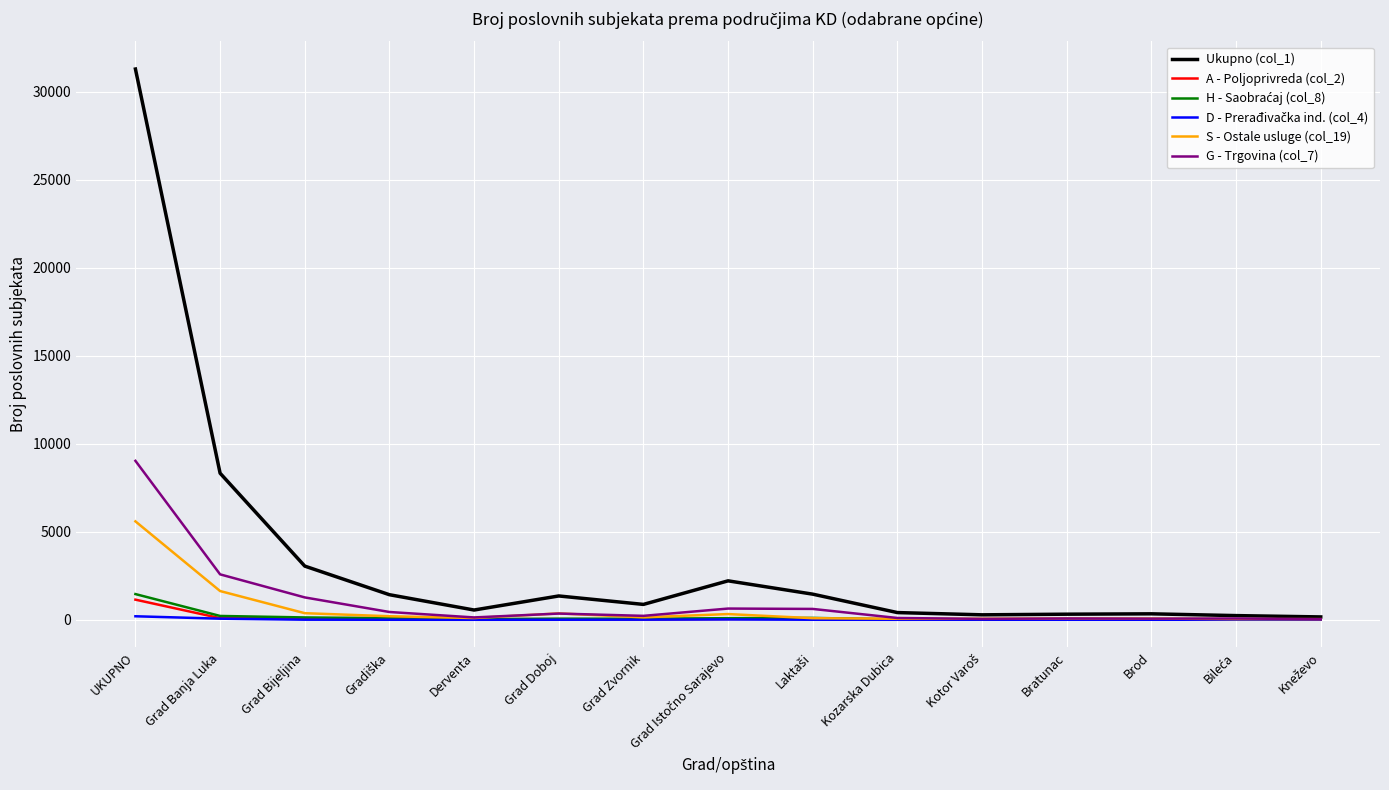

Between Grad Bijeljina and Bratunac, which series saw the biggest shift?

Ukupno (col_1)